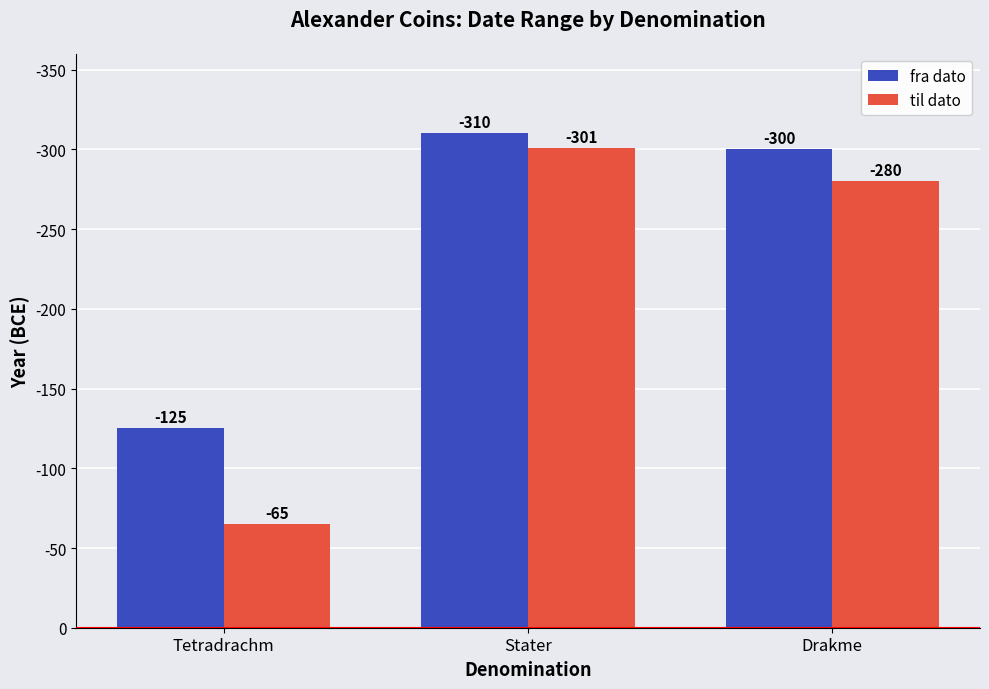

Reading left to right, extract all data points from this chart.

fra dato: 125	310	300
til dato: 65	301	280